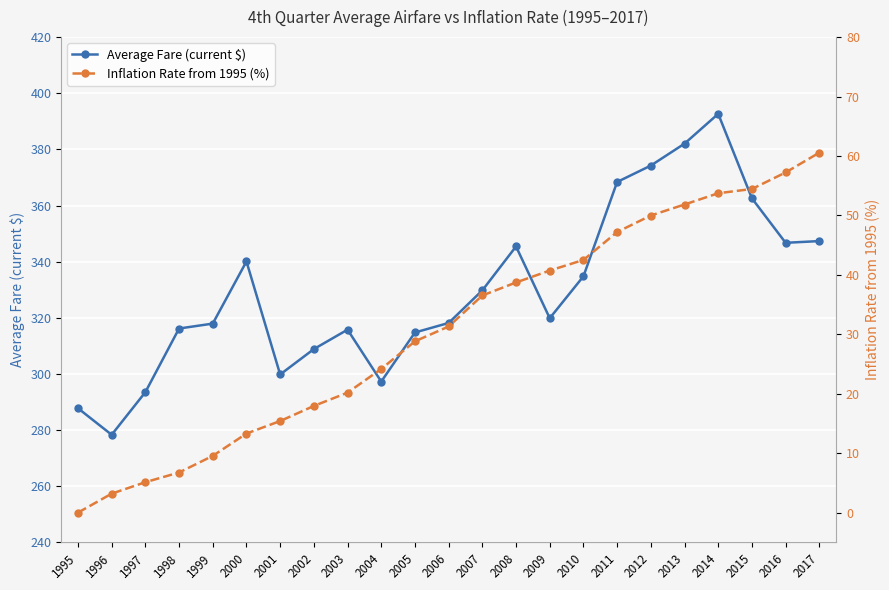

What is the maximum value shown in the chart?

392.7